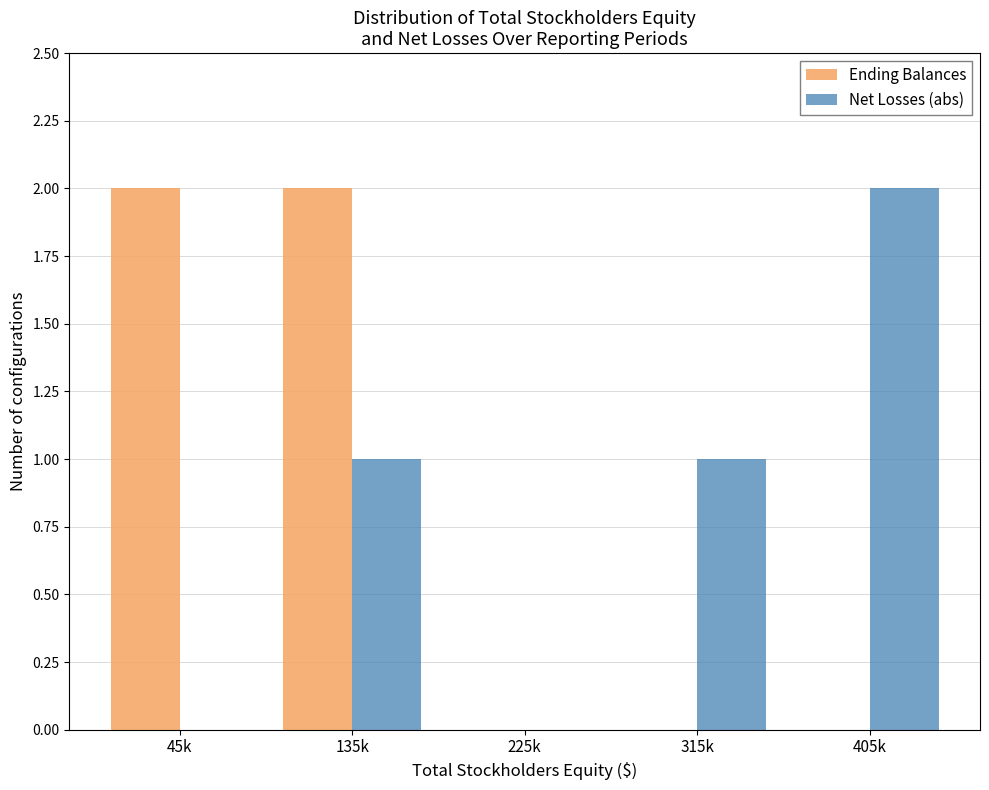

Reading left to right, extract all data points from this chart.

Ending Balances: 45k=2	135k=2	225k=0	315k=0	405k=0
Net Losses (abs): 45k=0	135k=1	225k=0	315k=1	405k=2